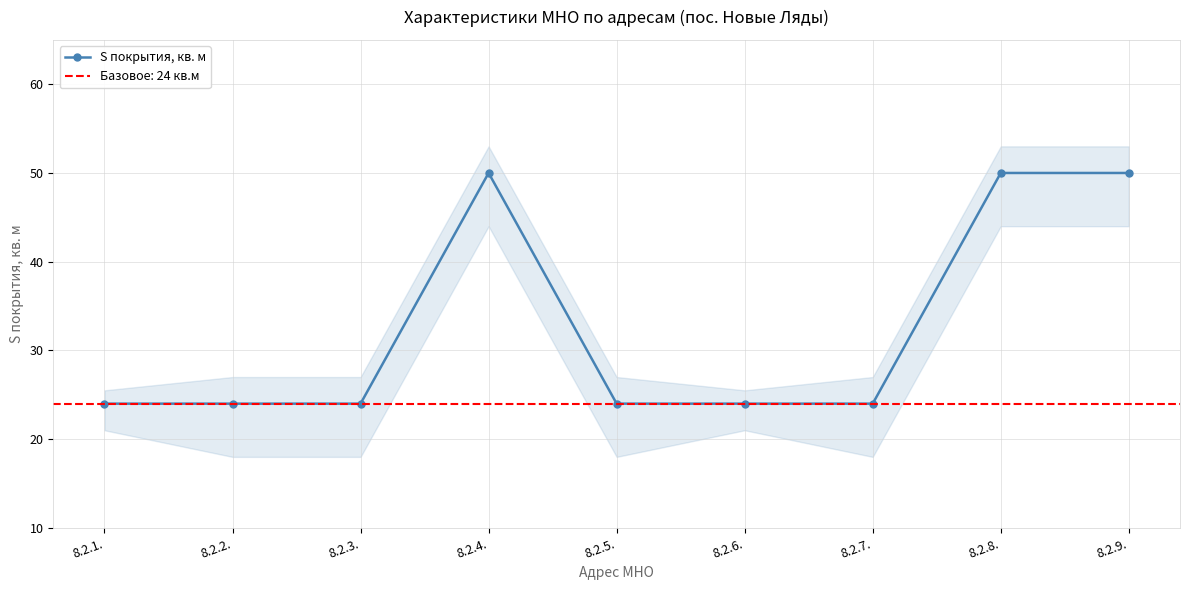

Count the number of values greater than 24.

3